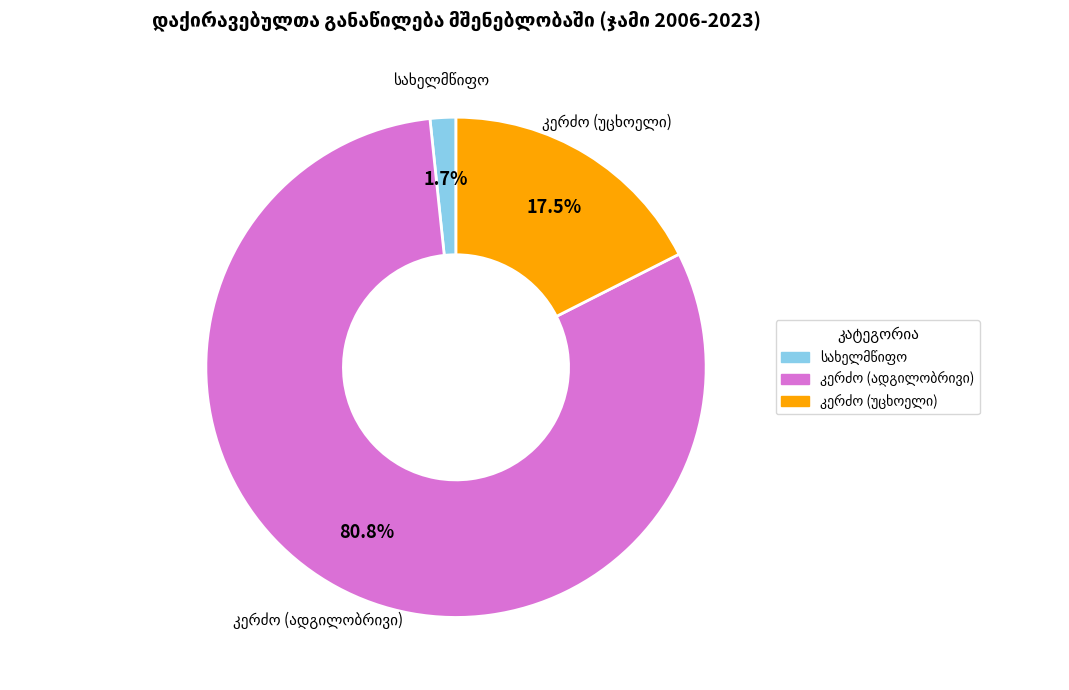

Is there a majority slice in this chart?

Yes